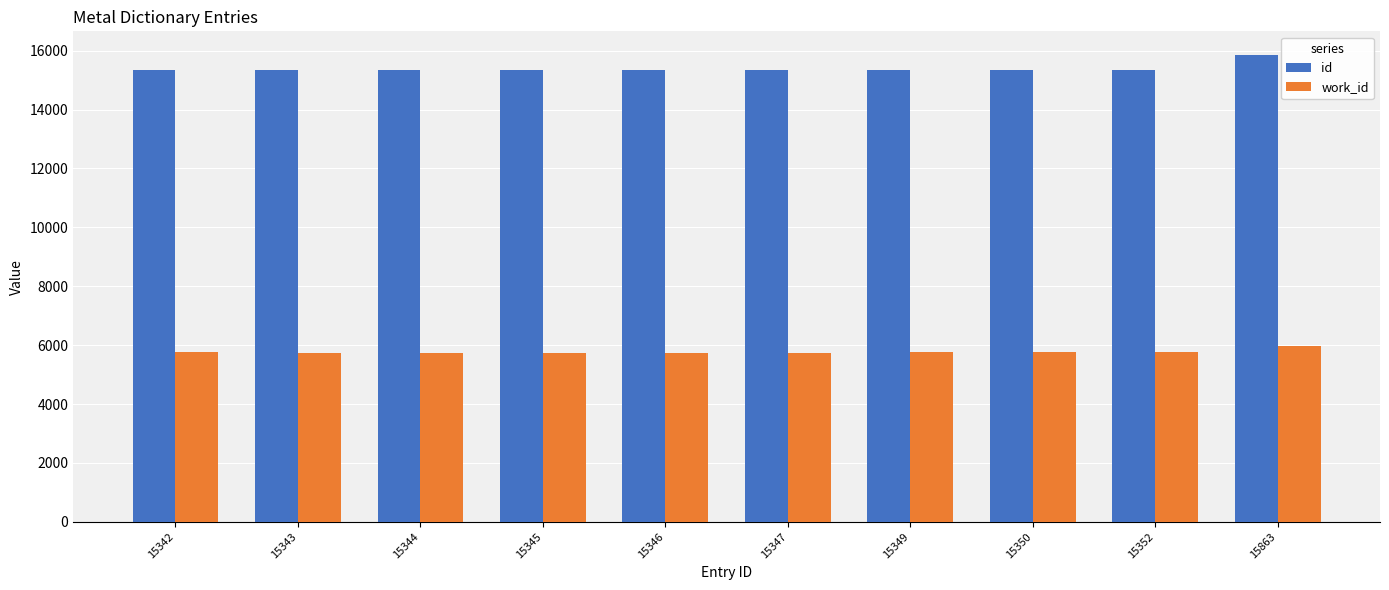

What is the minimum value shown in the chart?

5748